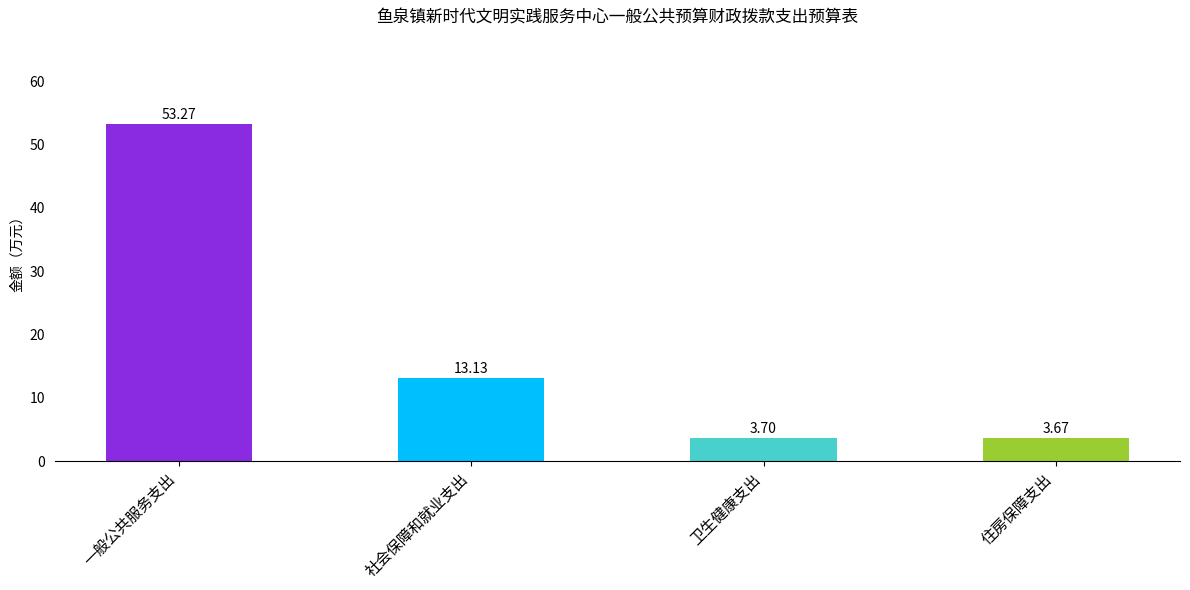

Are the bars horizontal?

No